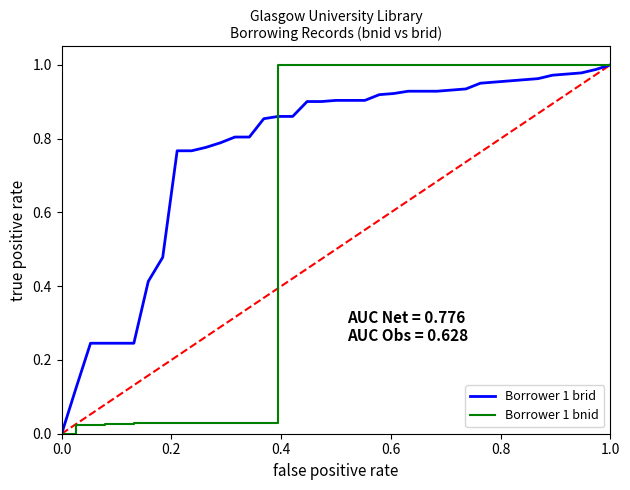

The value of Borrower 1 brid at 31 is 1.6. True or false?

False